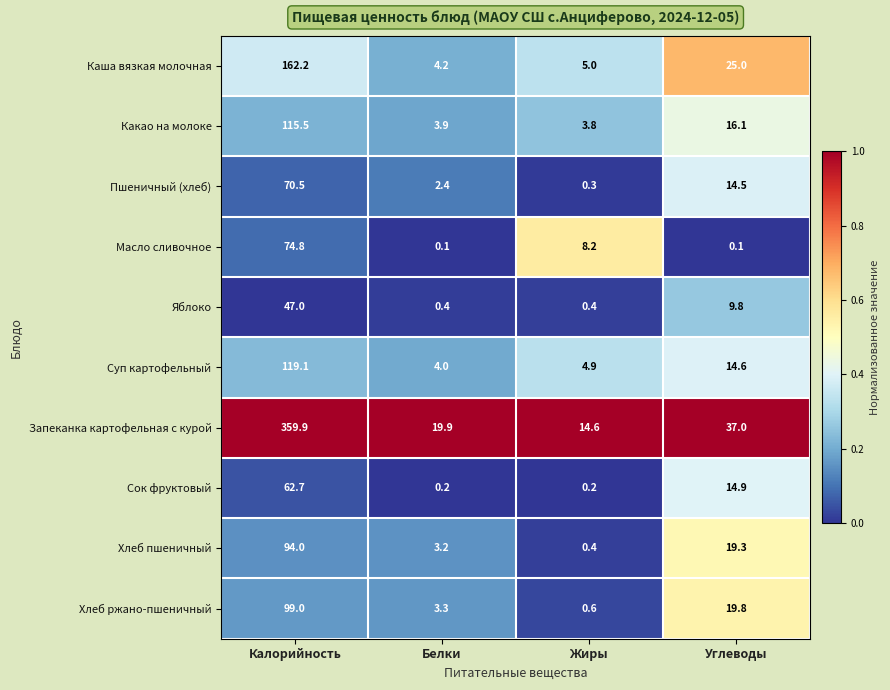

What is the total value across all series at Жиры?

38.4